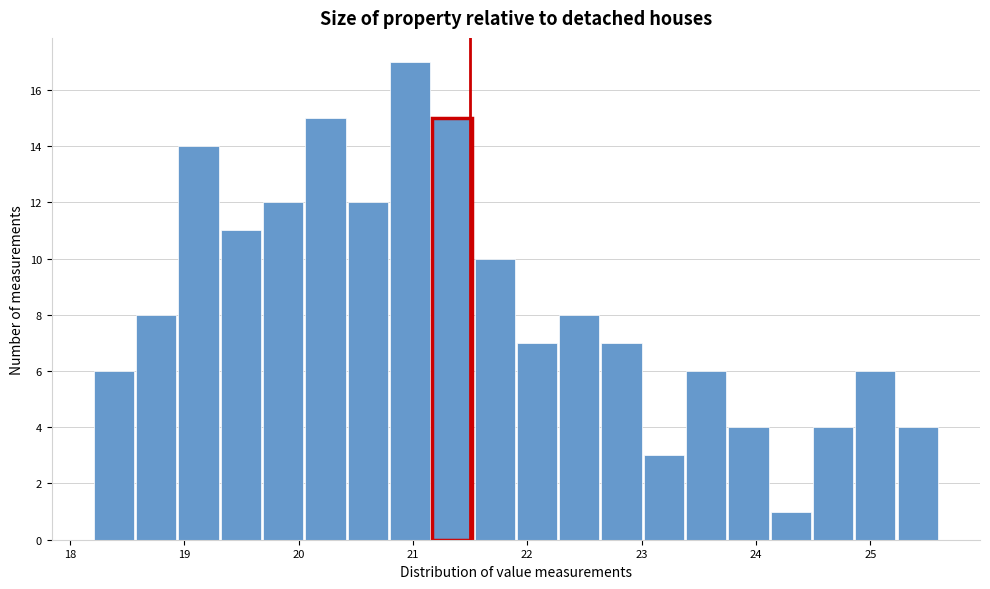

Around what value on the x-axis is the tallest bar? Give the approximate position of its centre, as read against the axis.

21.0